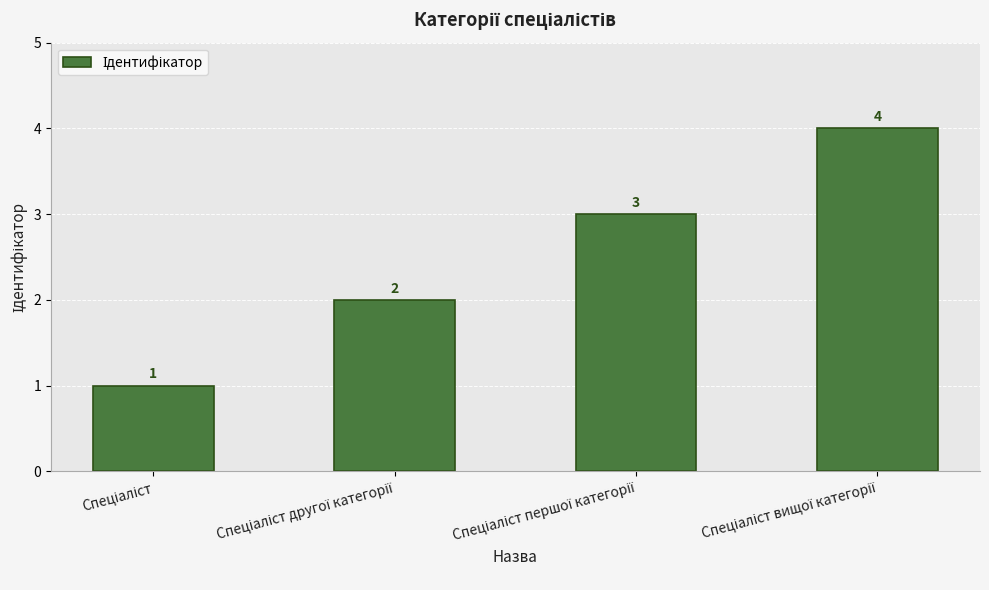

What is the value of the 3rd bar from the left?

3